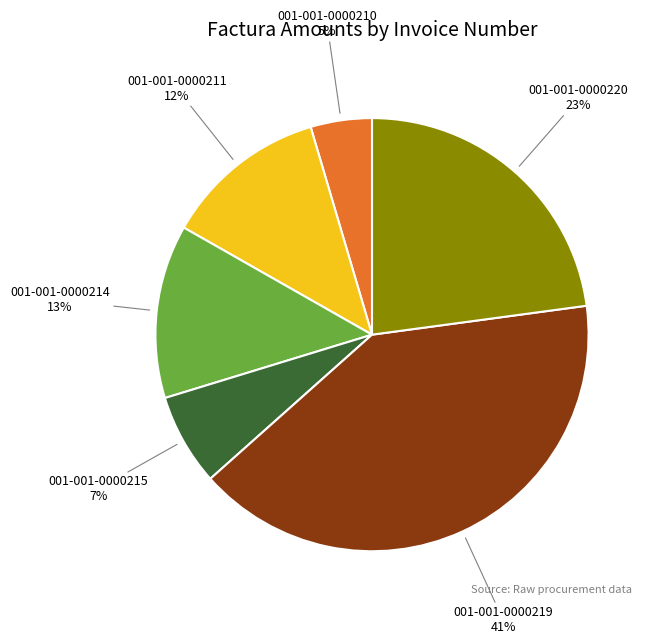

Which slice is the largest?

001-001-0000219